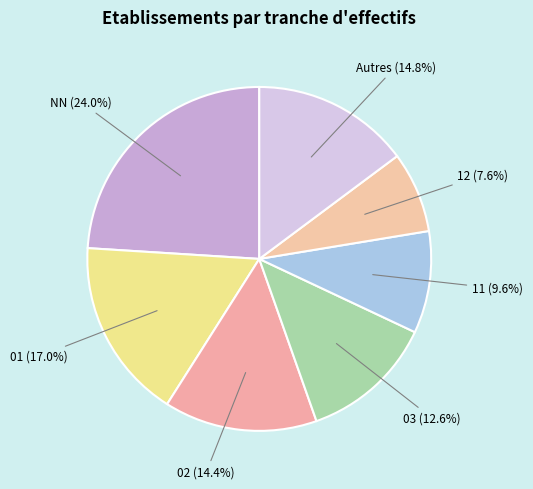

How many segments does this pie chart have?

7